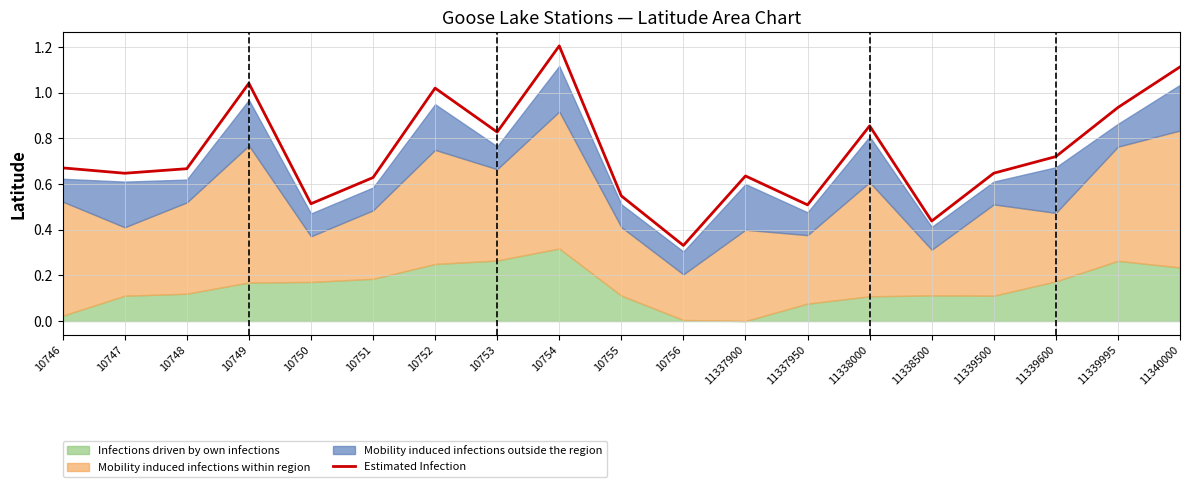

Is it true that the value at 11339500 is 0.2?

False